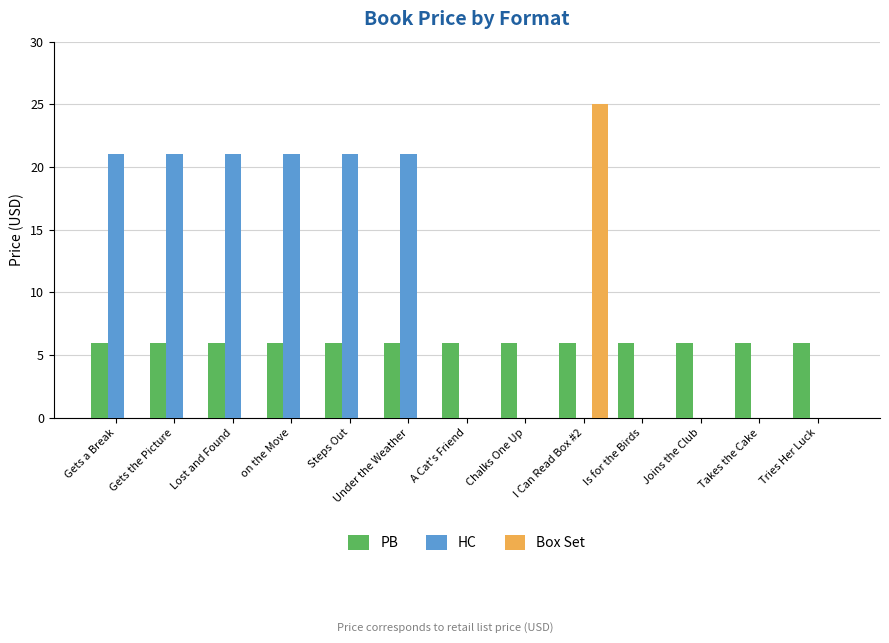

Which label corresponds to the largest value in the chart?

I Can Read Box #2